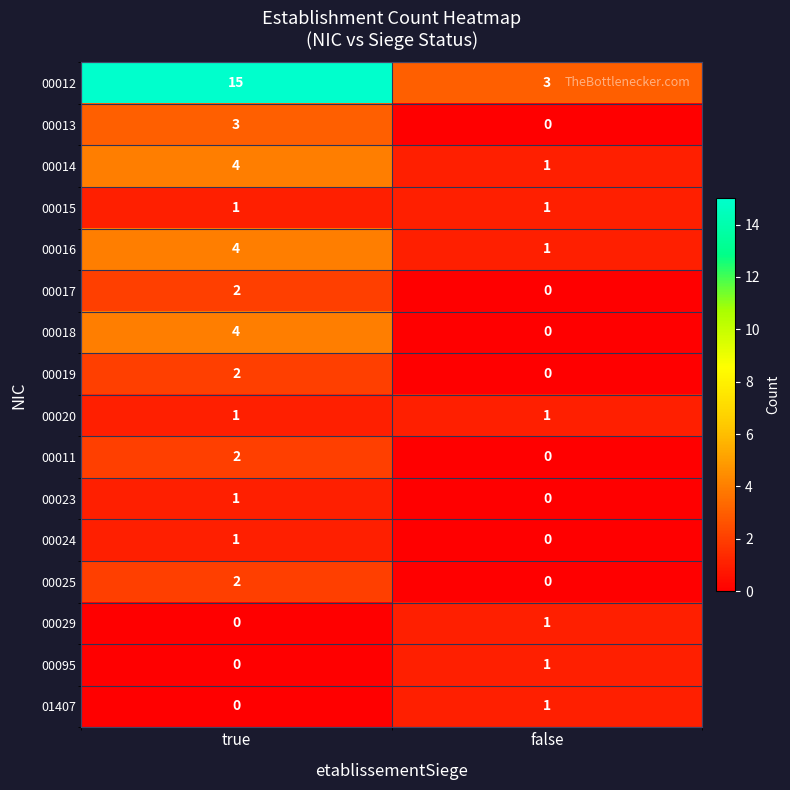

At which label is 01407 closest to 0?

true